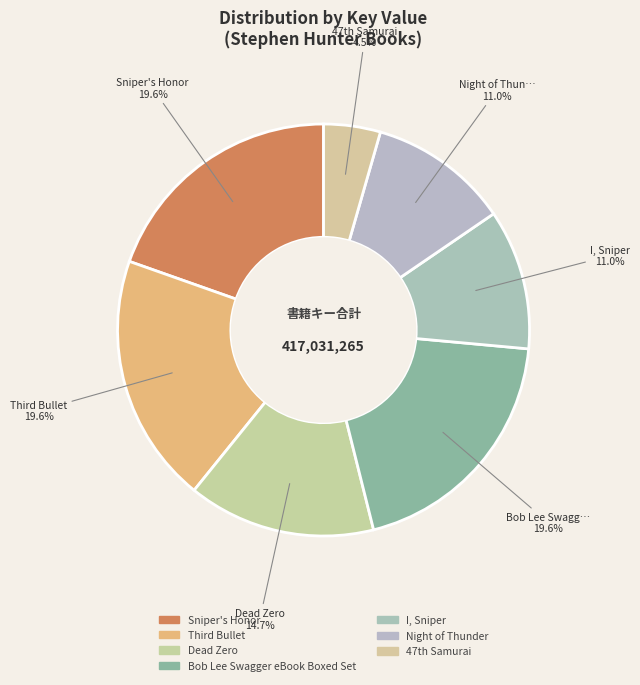

Does Dead Zero account for over 50% of the chart?

No